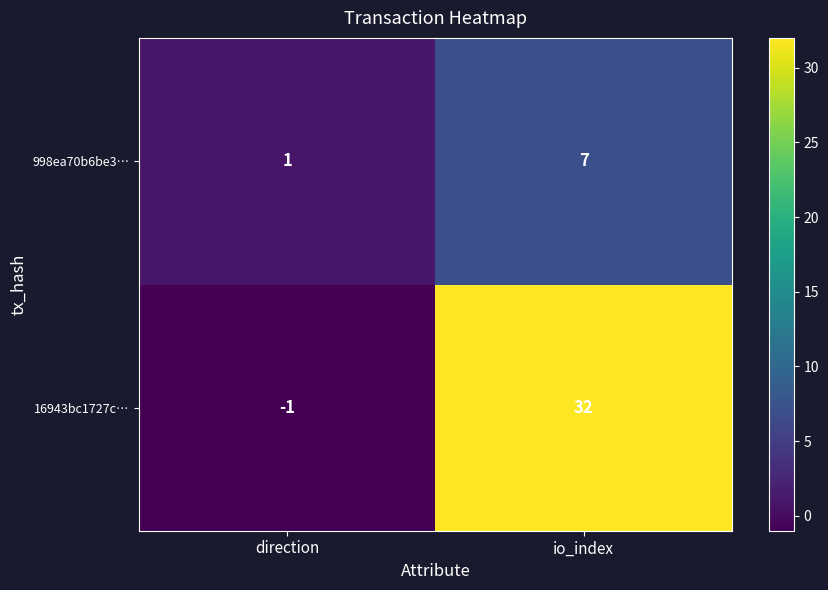

The 998ea70b6be3… series shows 1 at direction. True or false?

True